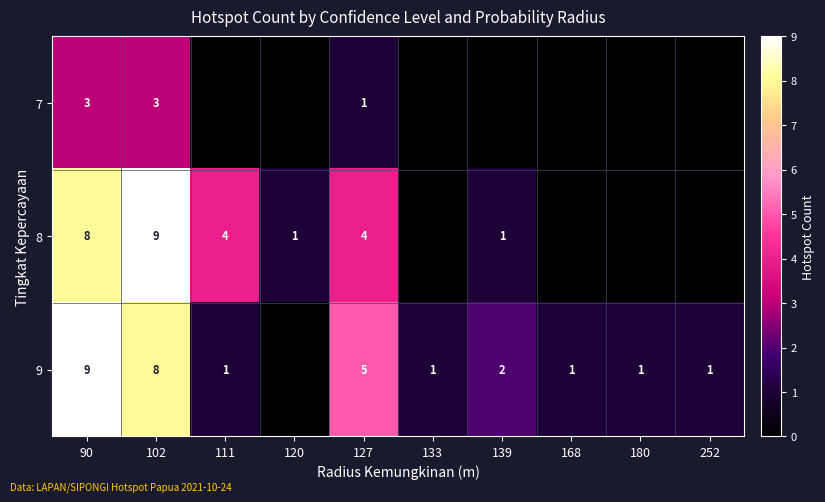

Between 102 and 127, which series saw the biggest shift?

8